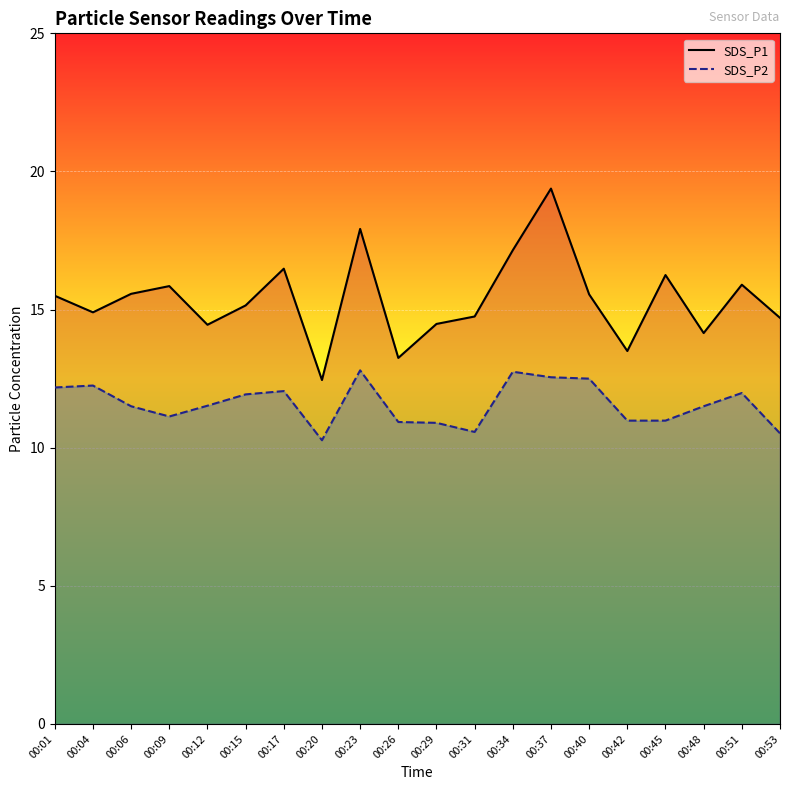

Between 00:09 and 00:45, which series saw the biggest shift?

SDS_P1 line